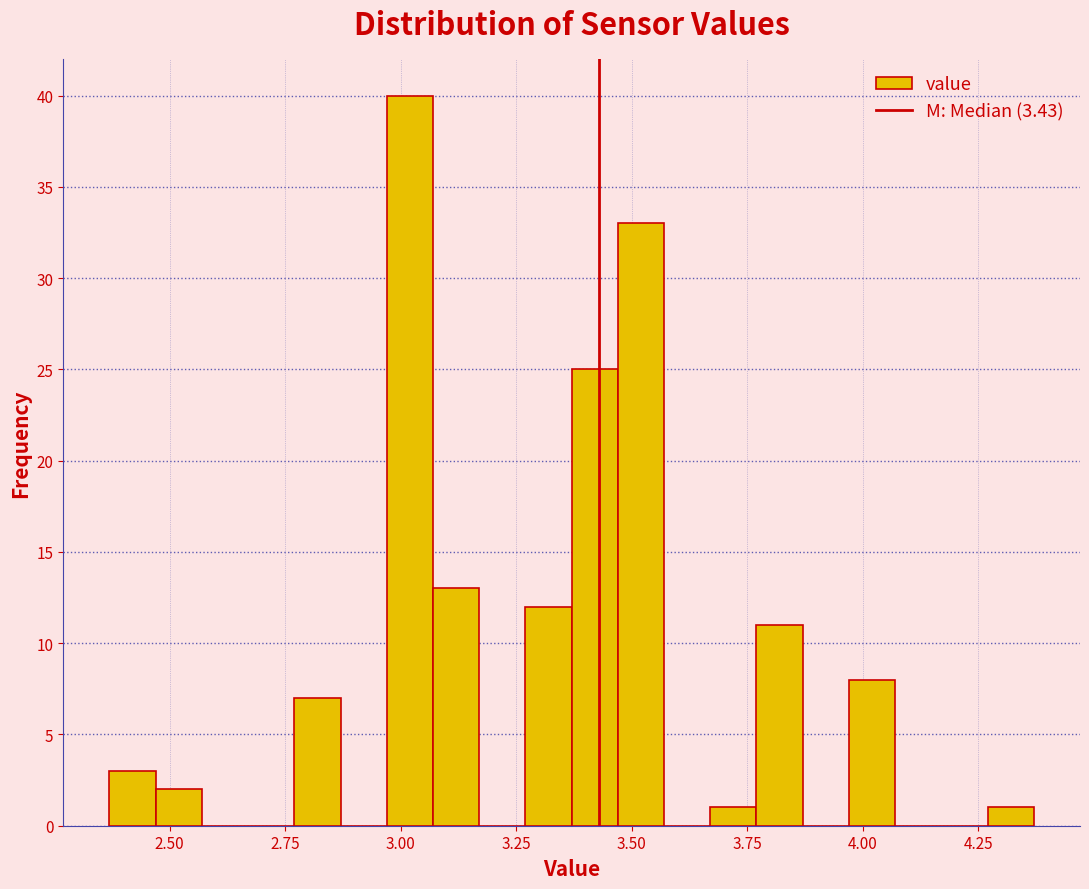

Around what value on the x-axis is the tallest bar? Give the approximate position of its centre, as read against the axis.

3.00